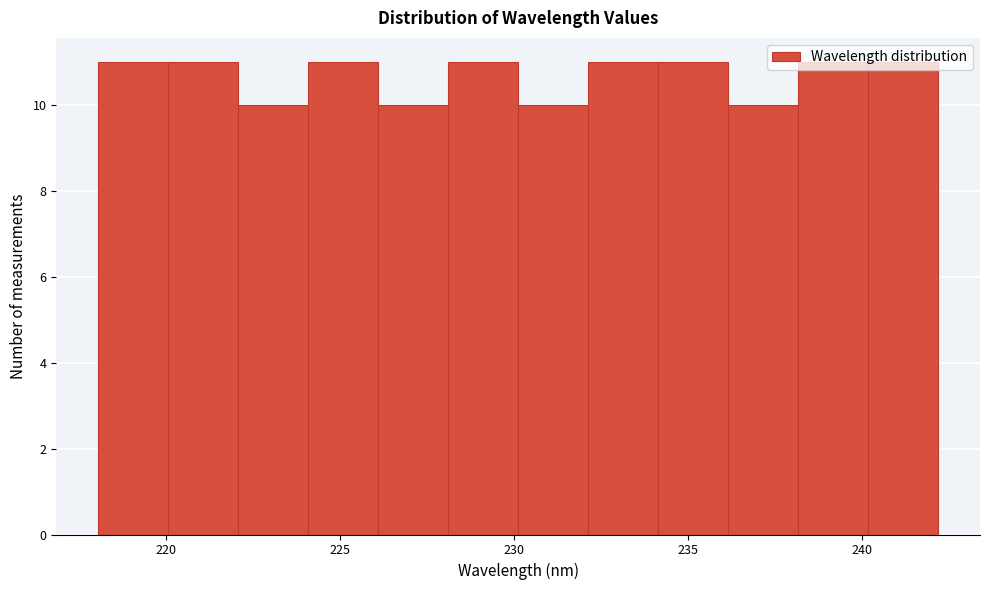

What is the height of the bar covering 230 to 232 on the x-axis? Neither the bar edges nor the heights are printed on the chart, so give them approximately, as read against the axes.

10